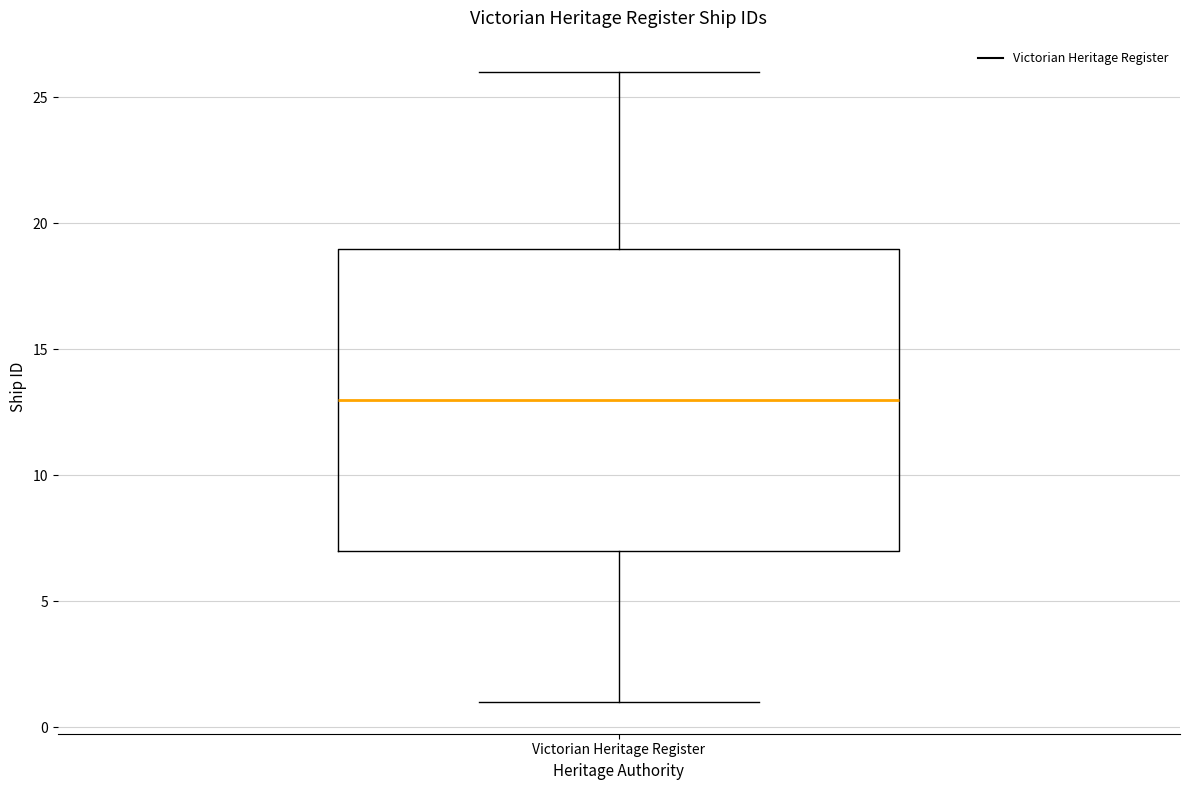

Where is the upper edge of the box for Victorian Heritage Register on the y-axis? The values are not printed on the chart, so give them approximately, as read against the axis.

19